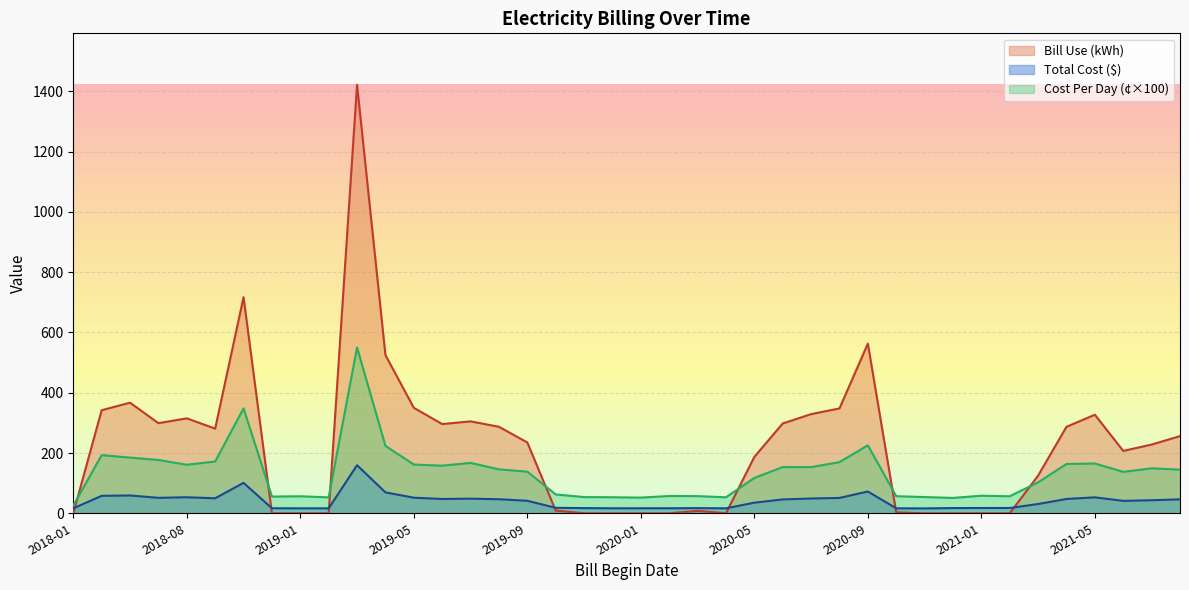

What is the maximum value shown in the chart?

1422.0